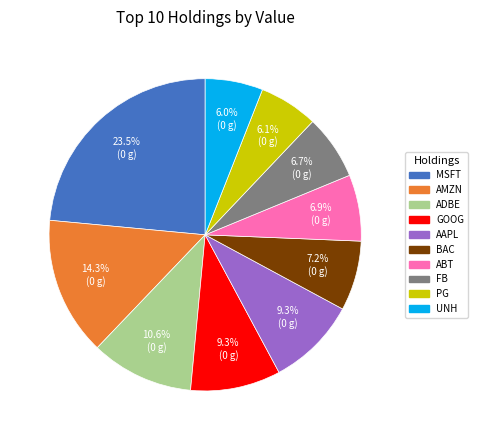

What is the largest slice in the pie chart?

MSFT